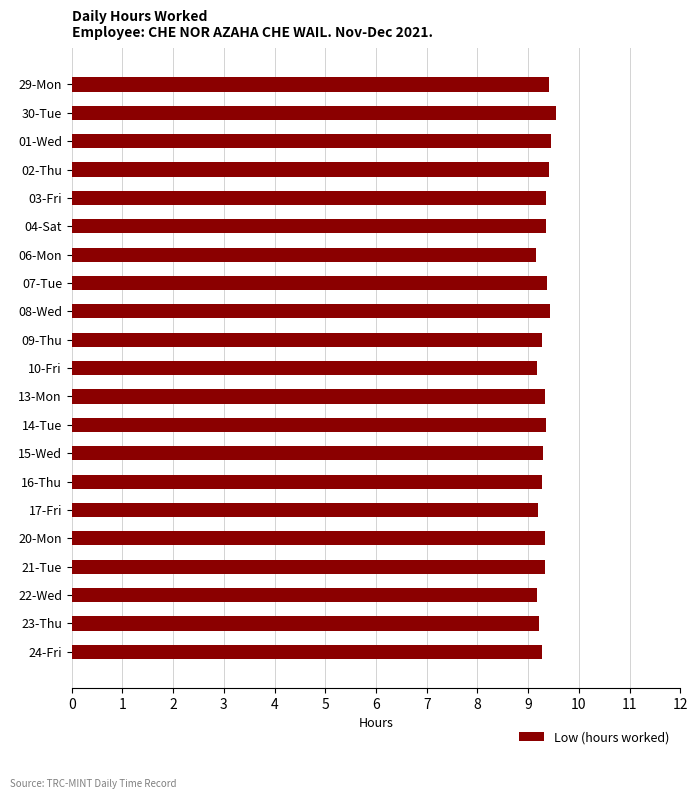

What is the ratio of the value at 22-Wed to the value at 24-Fri?

1.0